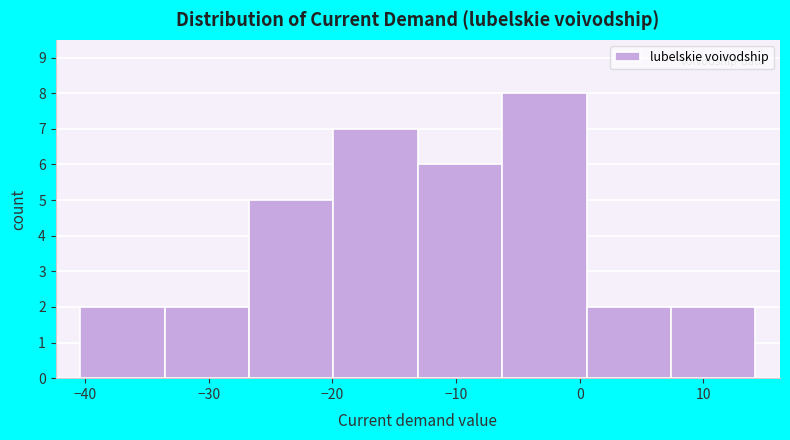

Reading left to right, transcribe this chart: for each bar, give the range it covers on the x-axis and its height. Neither the bar edges nor the heights are printed on the chart, so give them approximately, as read against the axes.

-40 to -34: 2
-34 to -27: 2
-27 to -20: 5
-20 to -13: 7
-13 to -6: 6
-6 to 1: 8
1 to 7: 2
7 to 14: 2